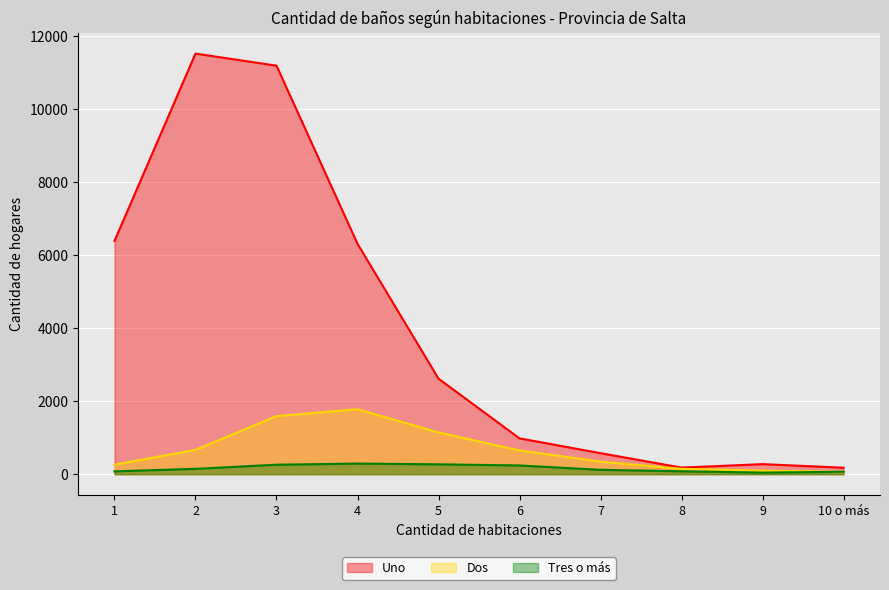

Which category has the highest value in the Tres o más series?

4